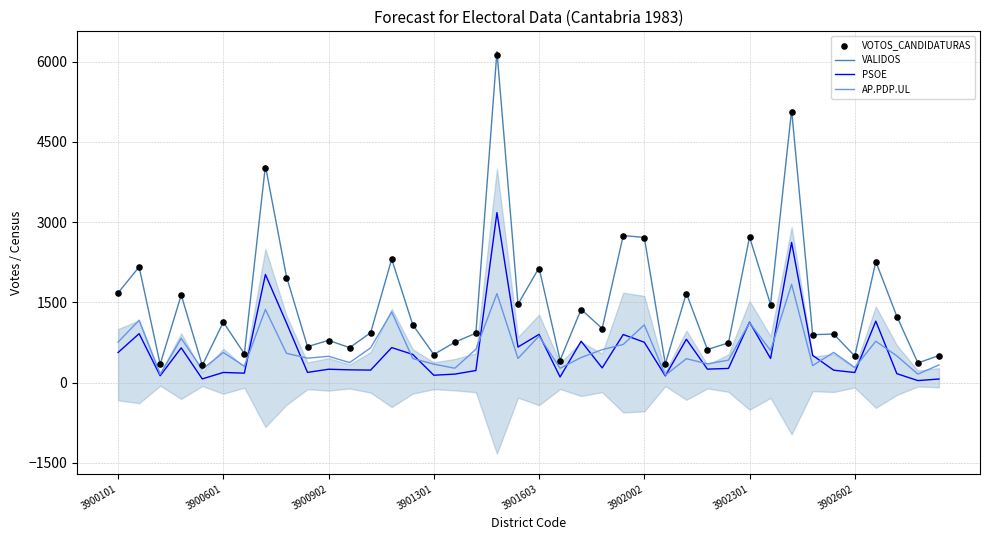

At which category is the sum across all series the highest?

18